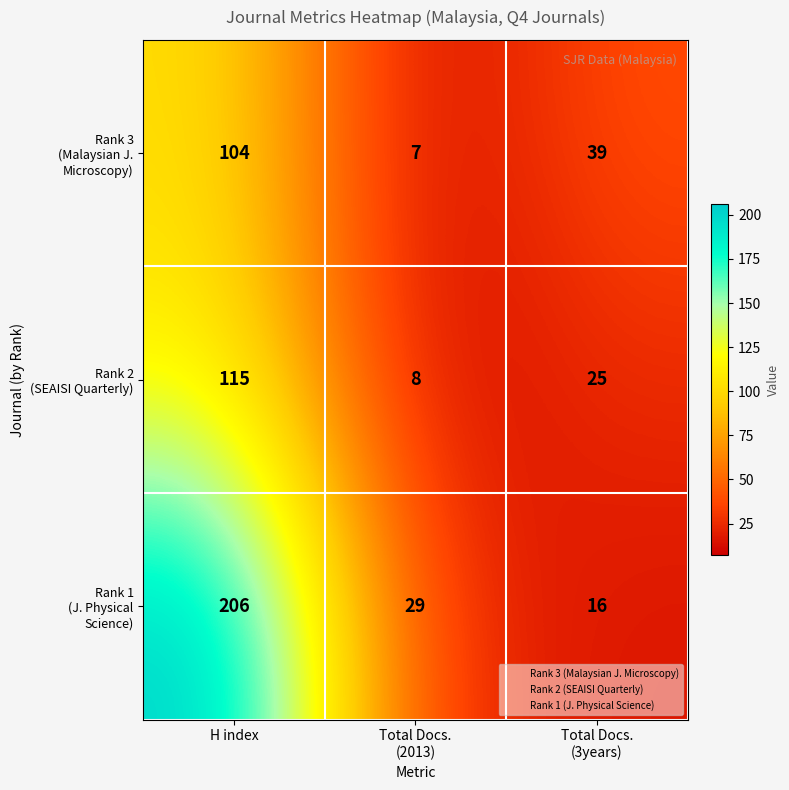

What is the maximum value shown in the chart?

206